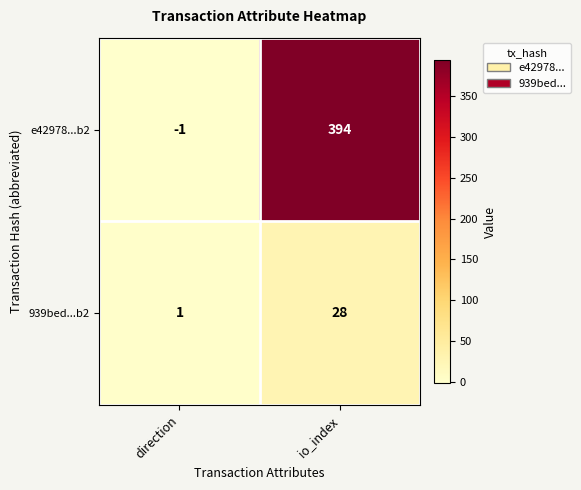

What is the sum of all e42978...b2 values?

393